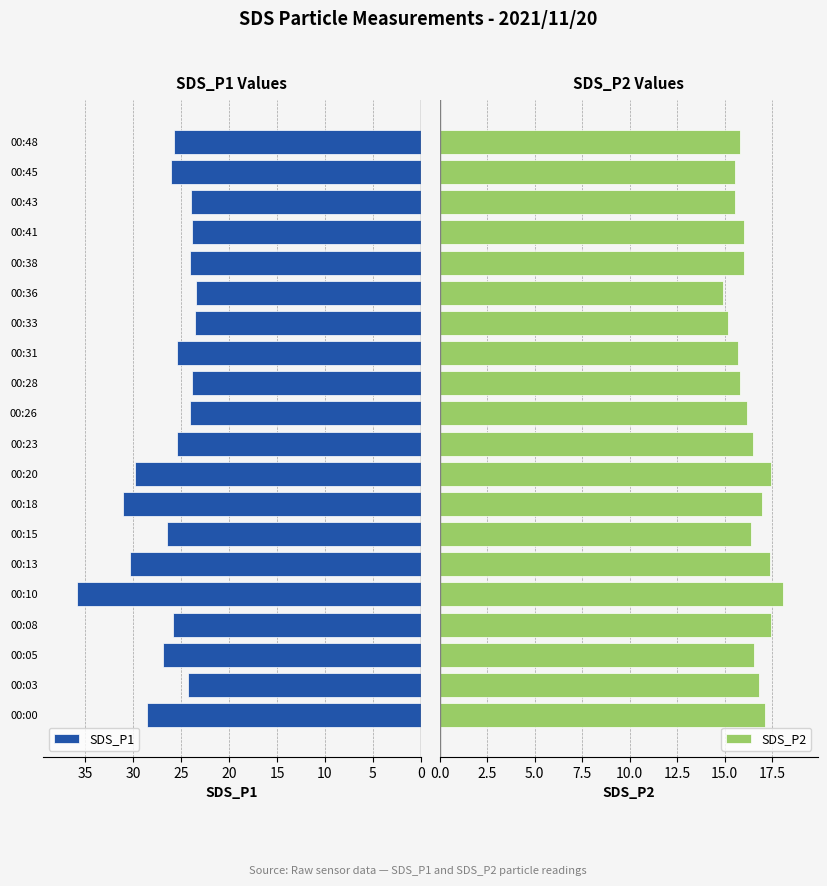

How many values in the SDS_P2 series exceed 16?

13